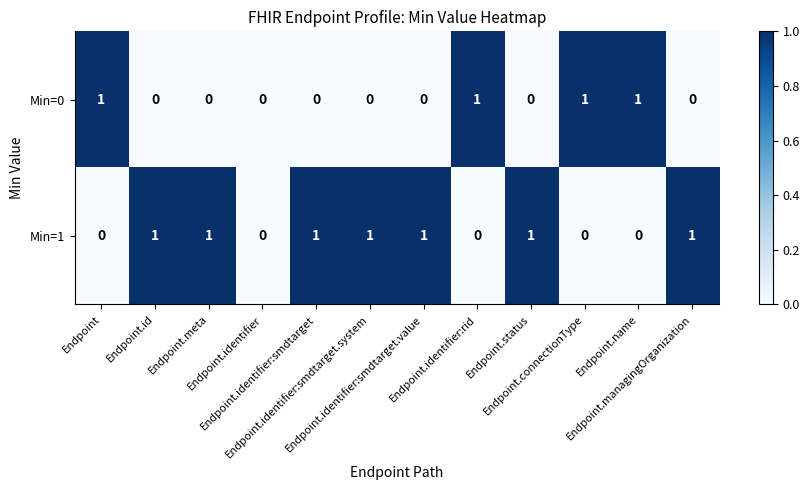

Which series has the largest total across all categories?

Min=1